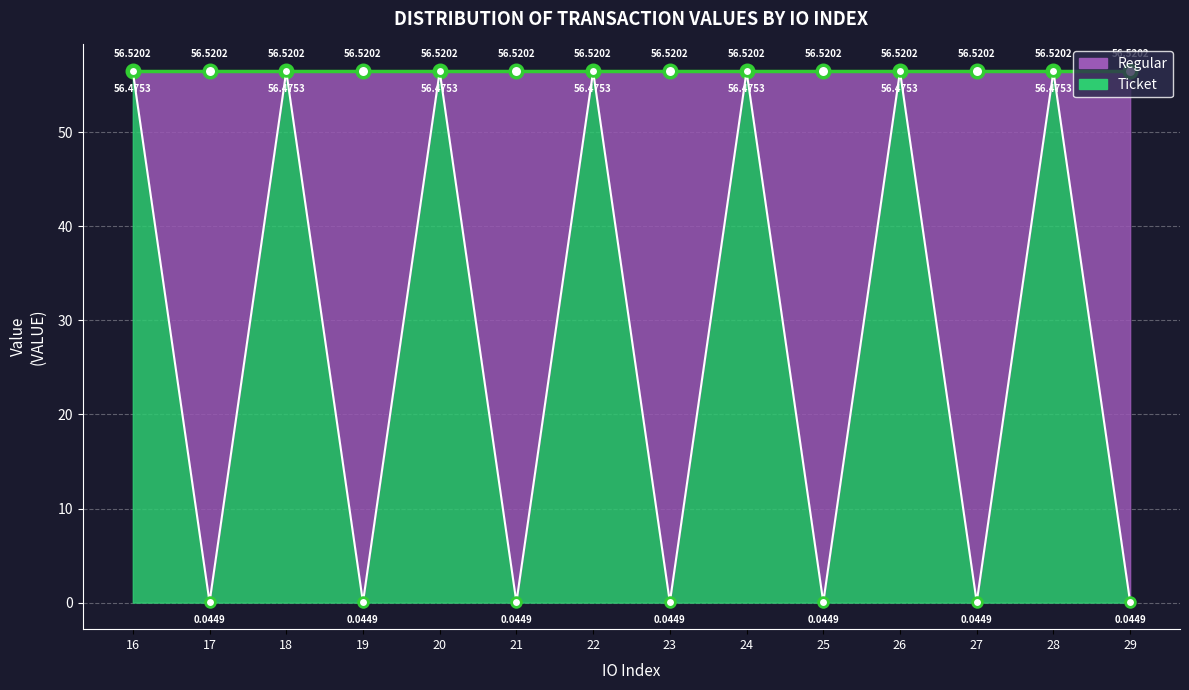

What is the difference between the second highest and minimum values?

56.4